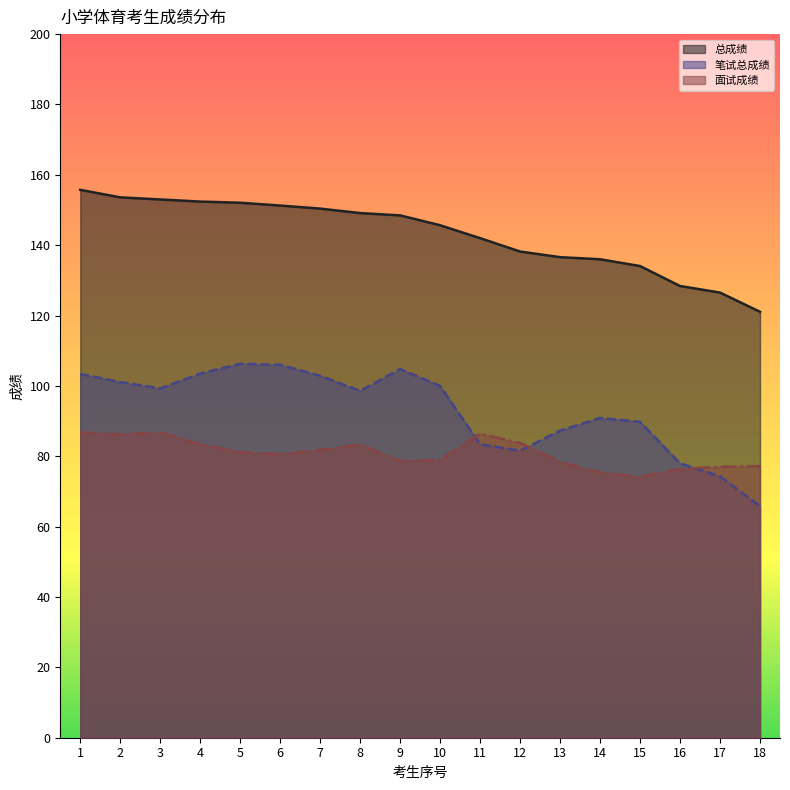

What is the difference between the maximum and minimum values in the 面试成绩 series?

12.6